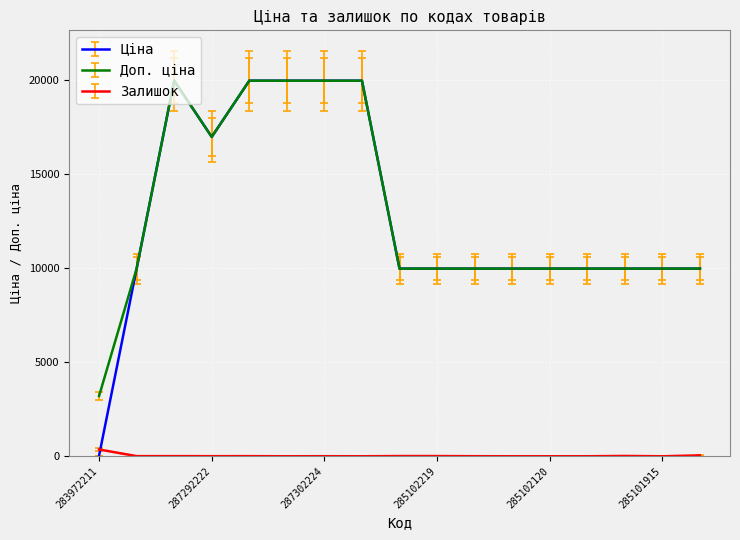

Which series has the largest total across all categories?

Доп. ціна